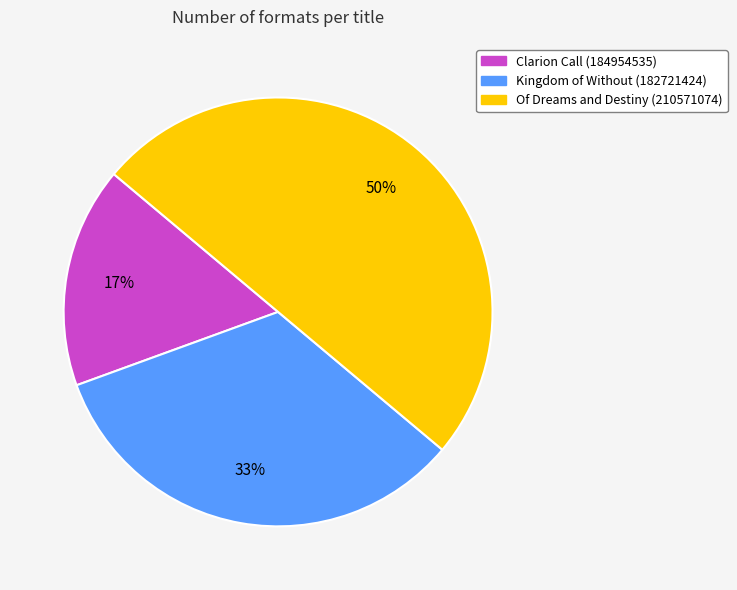

How many segments does this pie chart have?

3